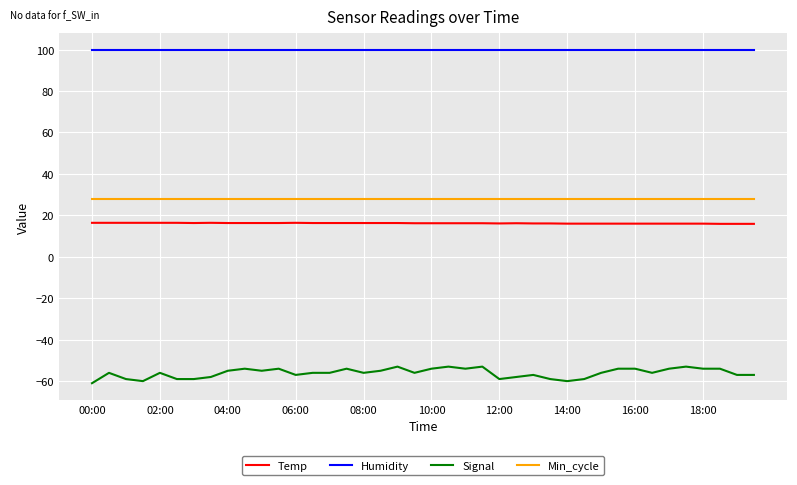

What is the maximum value shown in the chart?

99.9